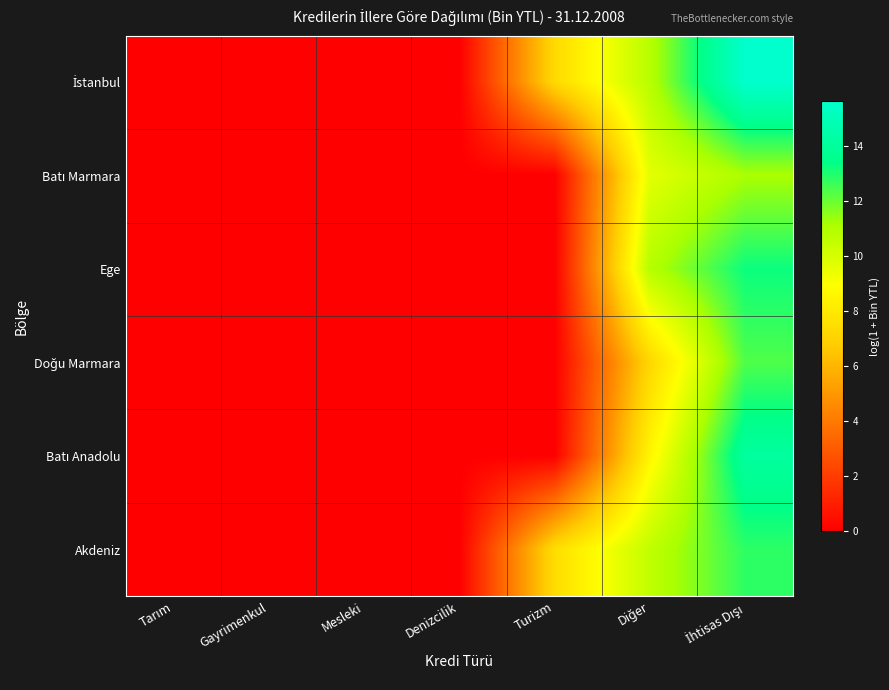

Which category has the highest value across all series?

İhtisas Dışı